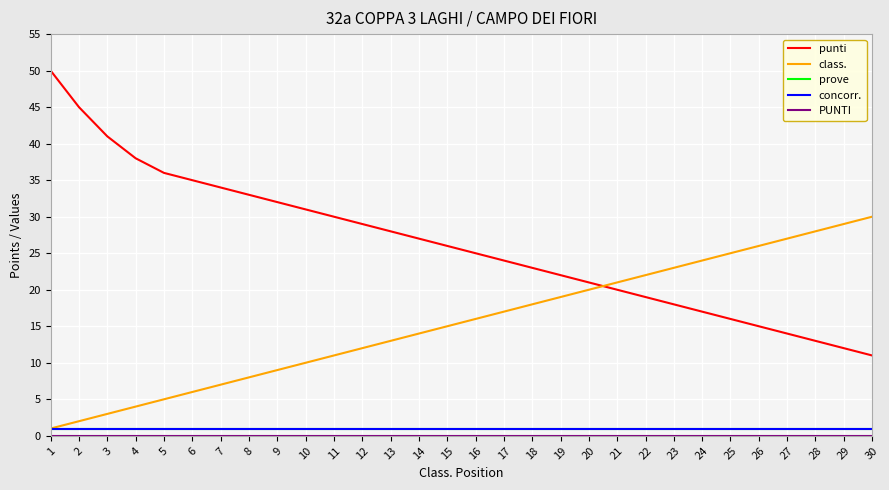

Is this an area chart (filled region under the line)?

No